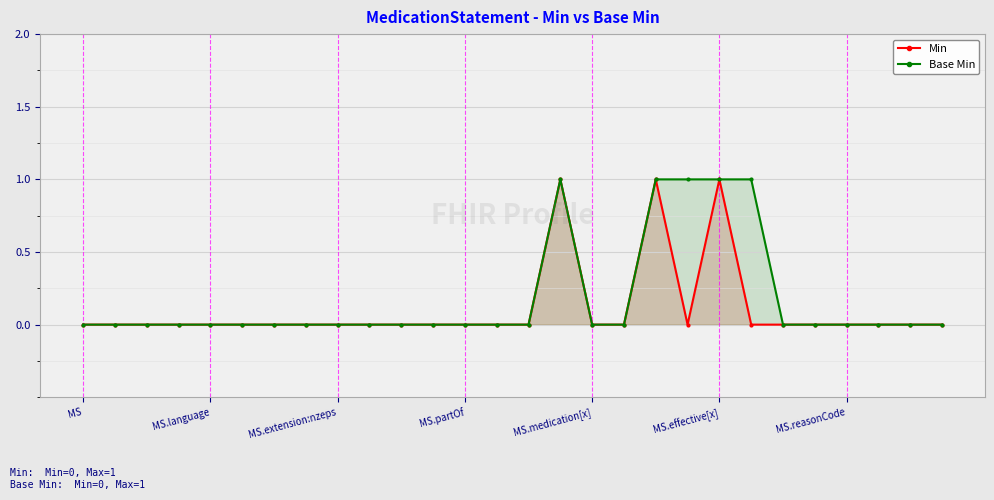

Which series has the widest spread of values?

Min